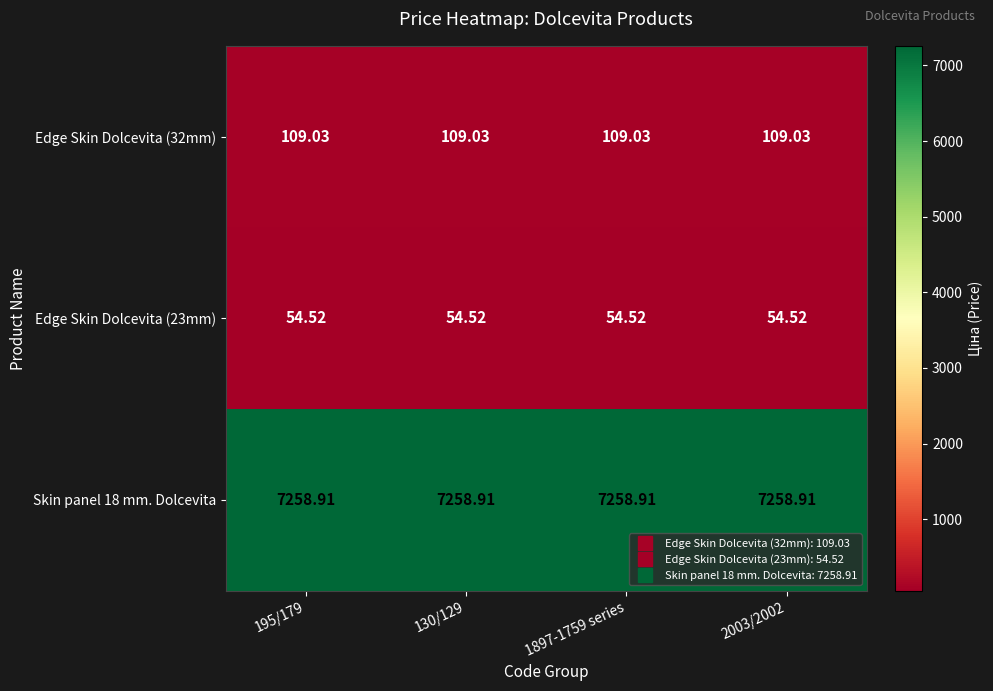

Is the value of Skin panel 18 mm. Dolcevita at 195/179 greater than the value of Edge Skin Dolcevita (23mm) at 195/179?

Yes